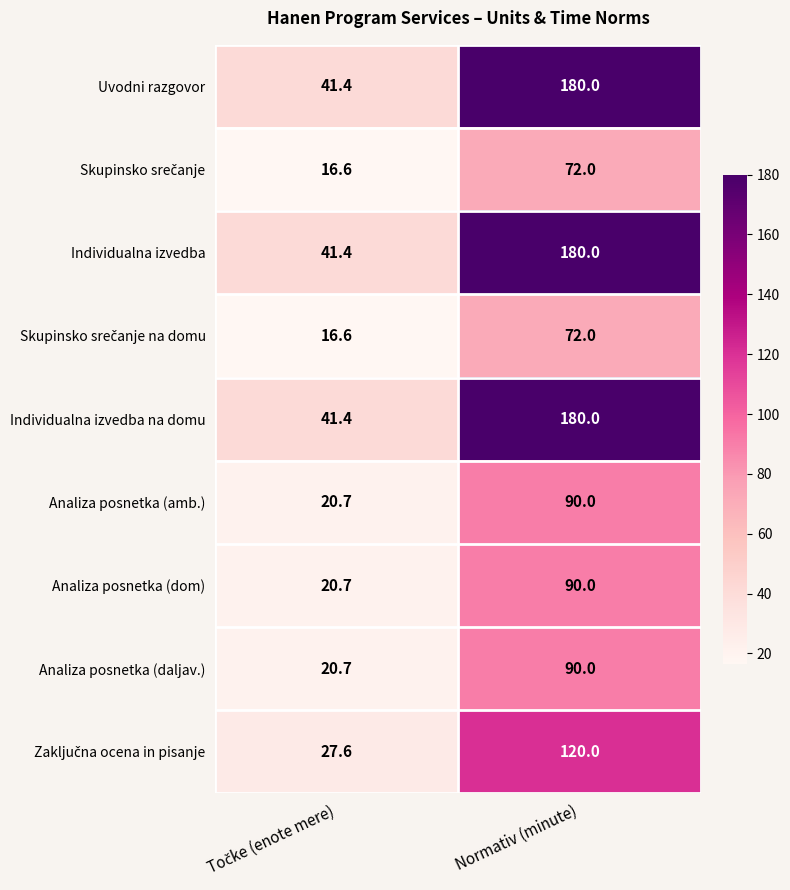

What is the greatest value displayed?

180.0